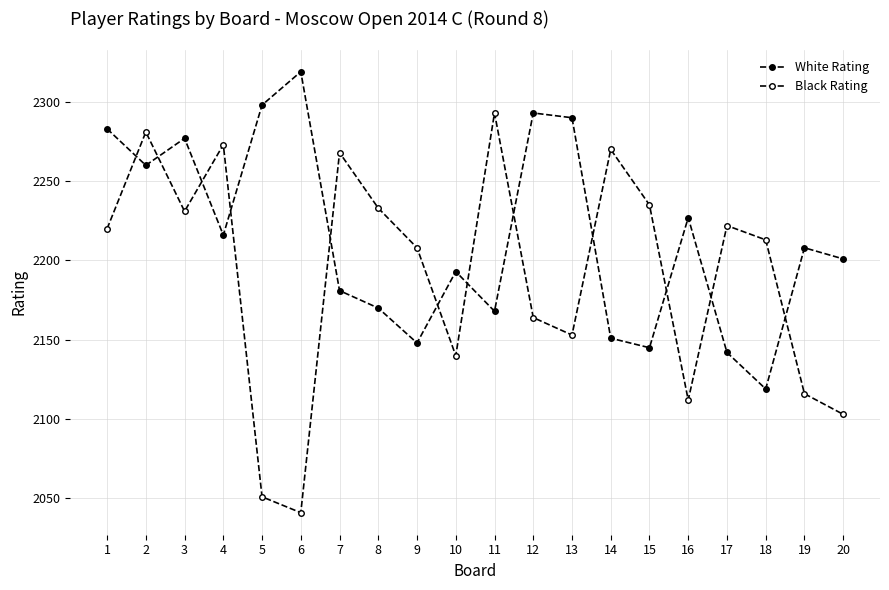

Is this an area chart (filled region under the line)?

No